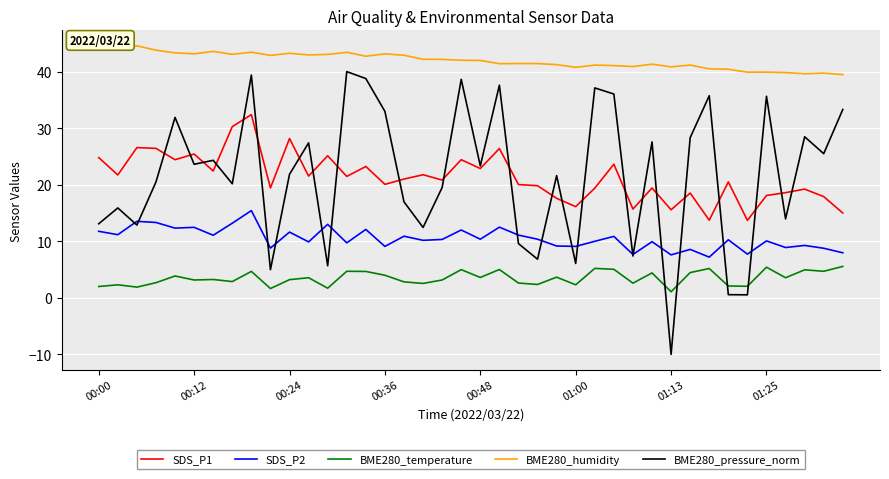

List the series in order of their peak value, highest first.

BME280_humidity, BME280_pressure_norm, SDS_P1, SDS_P2, BME280_temperature